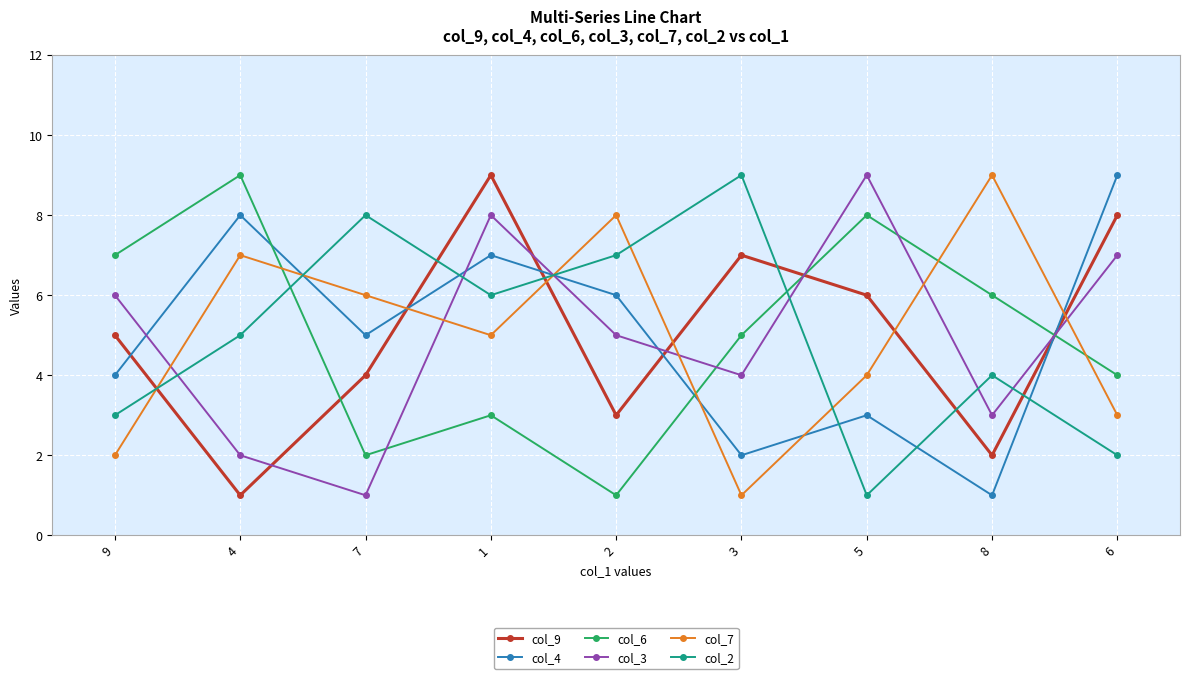

What is the difference between the maximum and minimum values in the col_2 series?

8